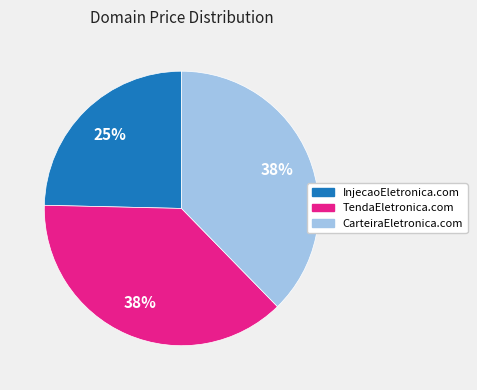

The CarteiraEletronica.com slice represents 38% of the pie. True or false?

True